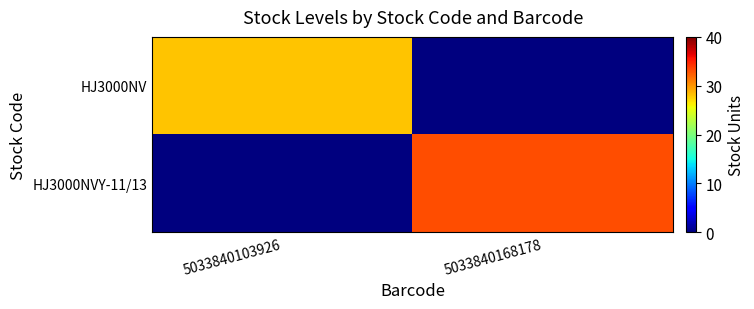

What is the greatest value displayed?

33